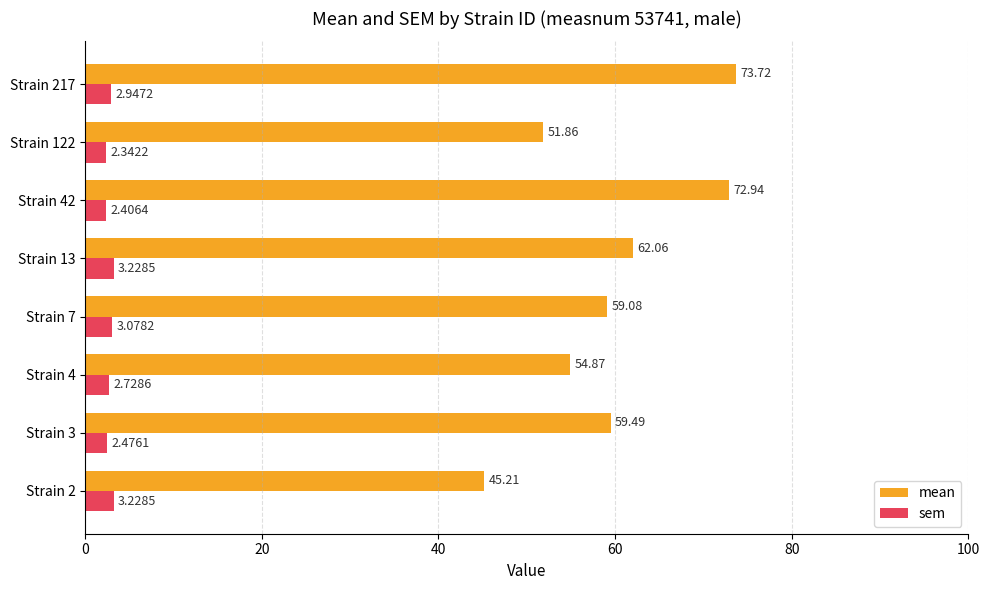

What is the difference between the highest and lowest values at Strain 42?

70.5